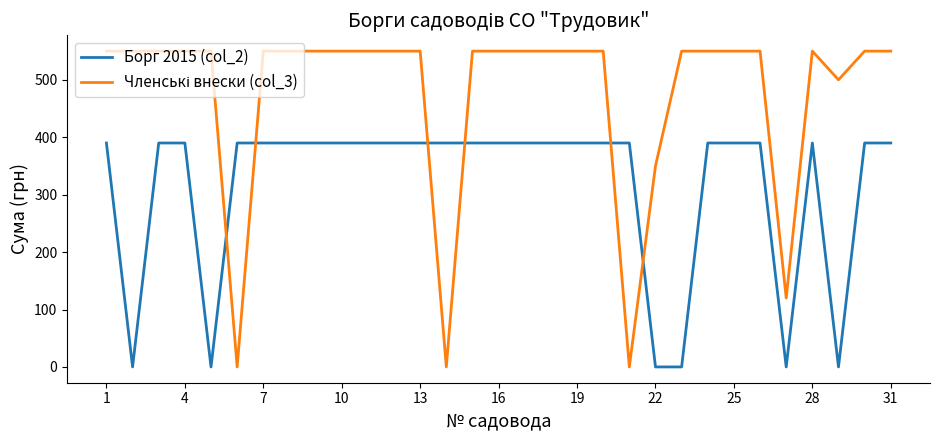

Does the chart display data point markers on the line(s)?

No